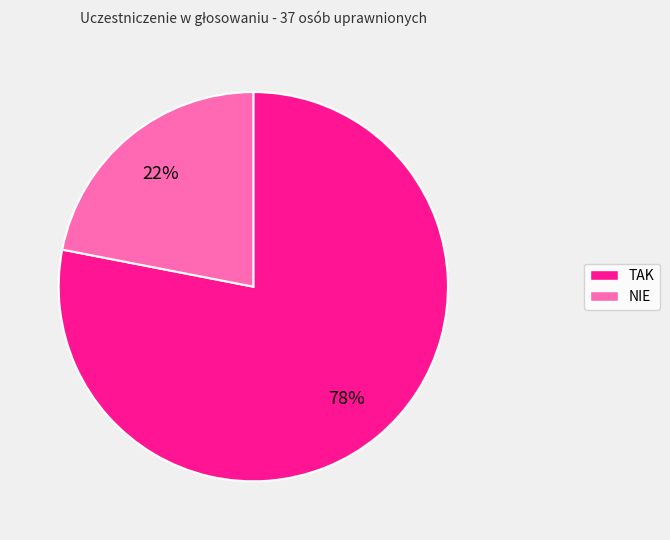

What percentage is the NIE slice, to the nearest percent?

22%